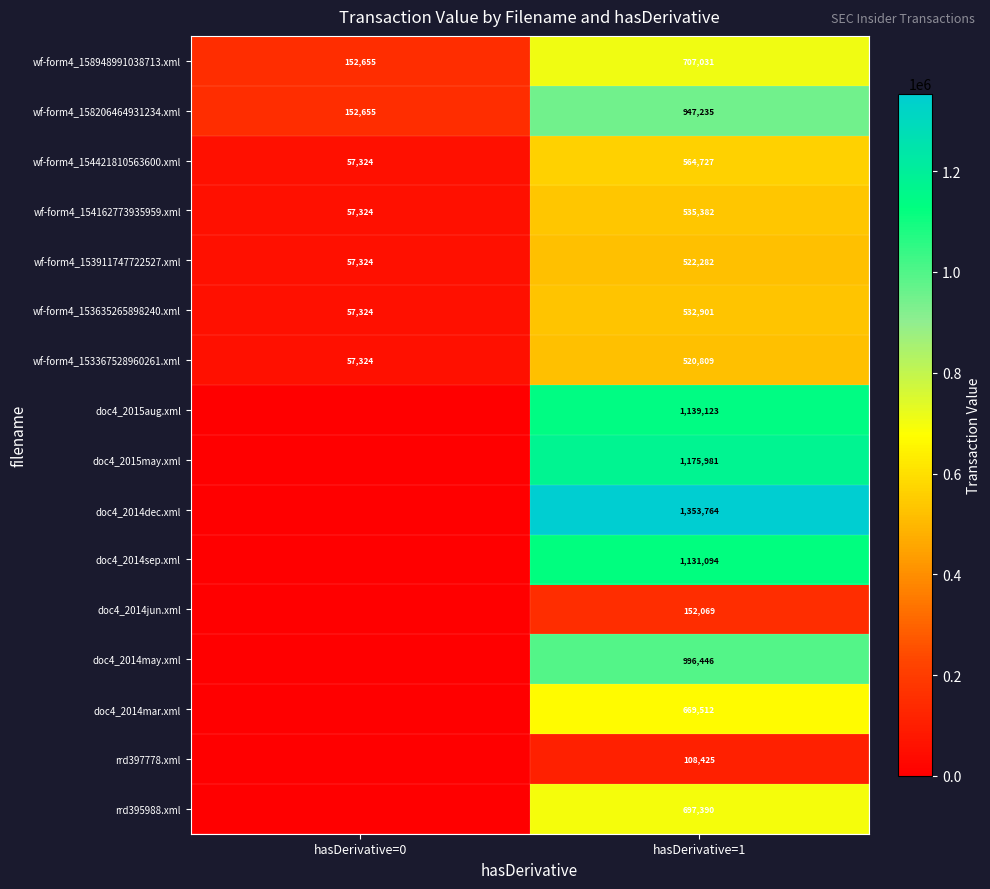

List the labels in order of wf-form4_153635265898240.xml value, smallest first.

hasDerivative=0, hasDerivative=1